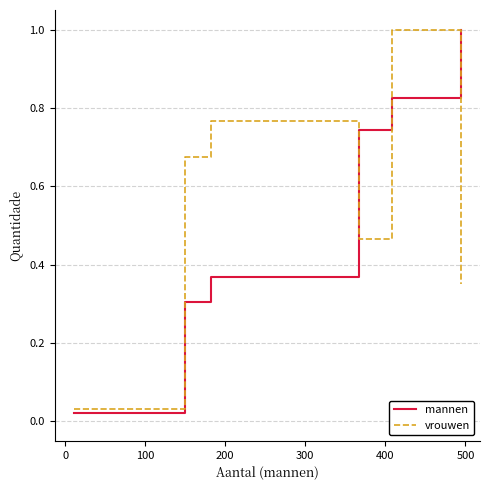

What is the maximum value for mannen?

1.0